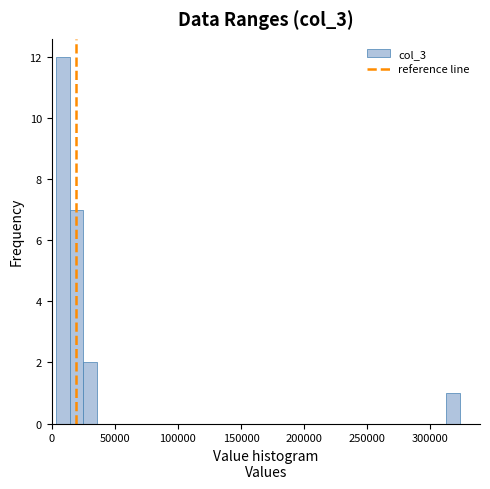

Around what value on the x-axis is the tallest bar? Give the approximate position of its centre, as read against the axis.

10000